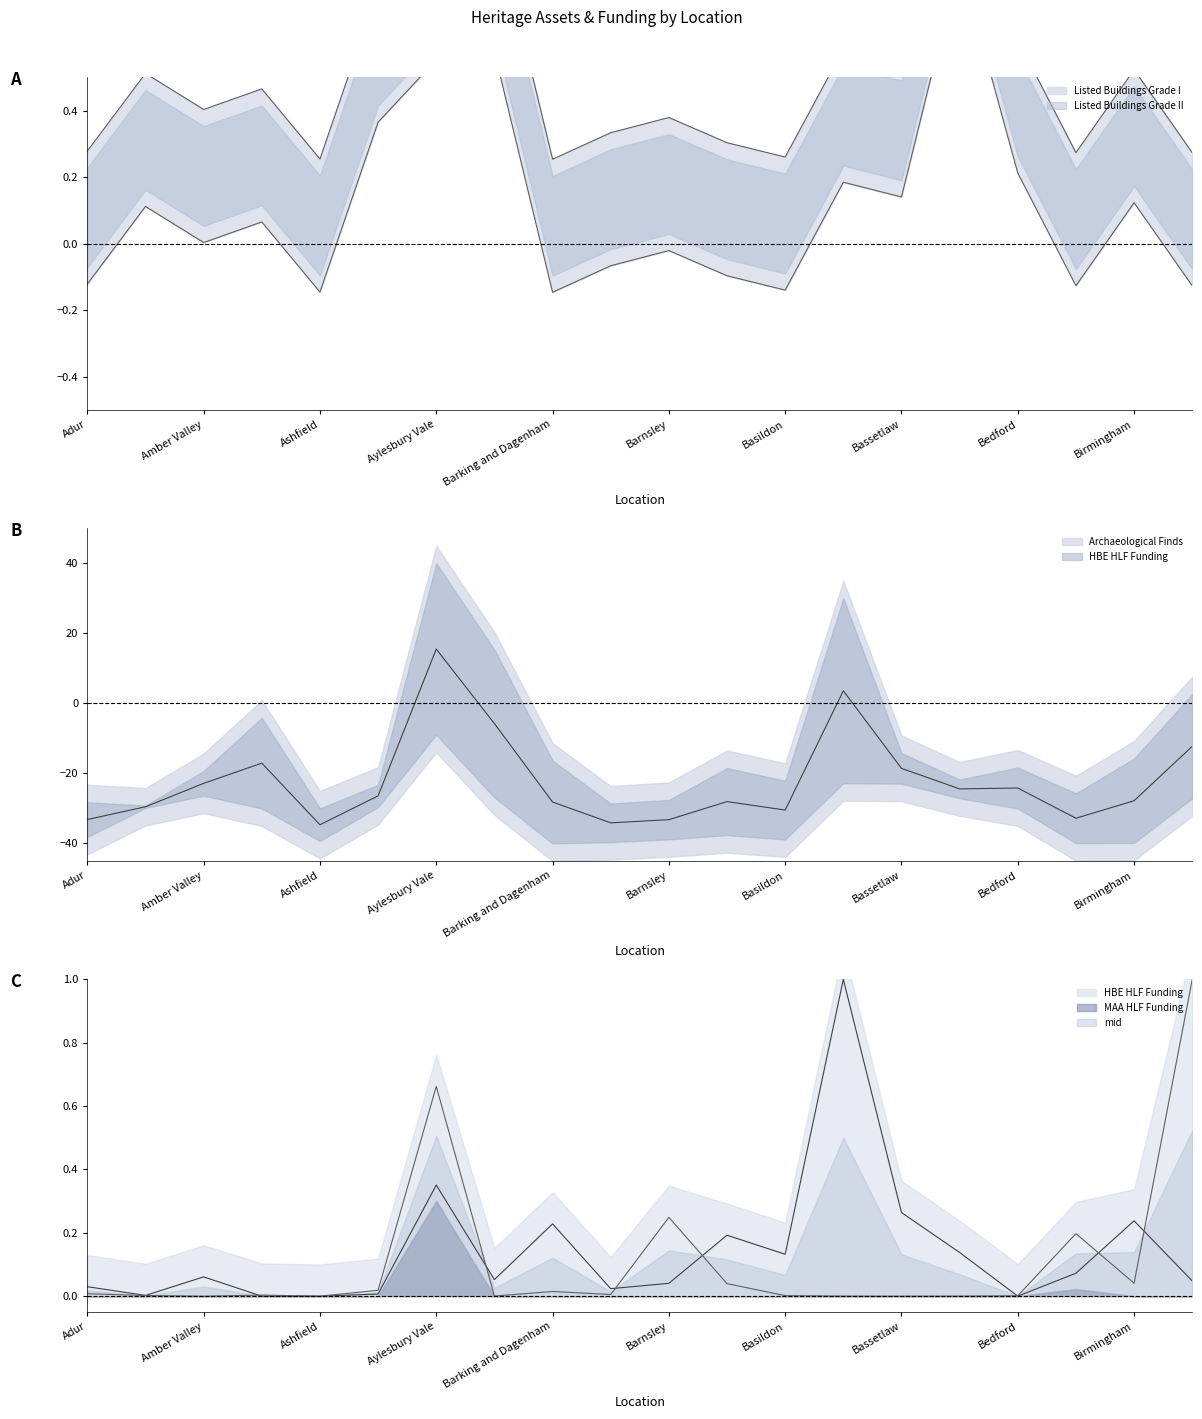

How many intersections are there between MAA HLF Funding and Listed Buildings Grade II?

10